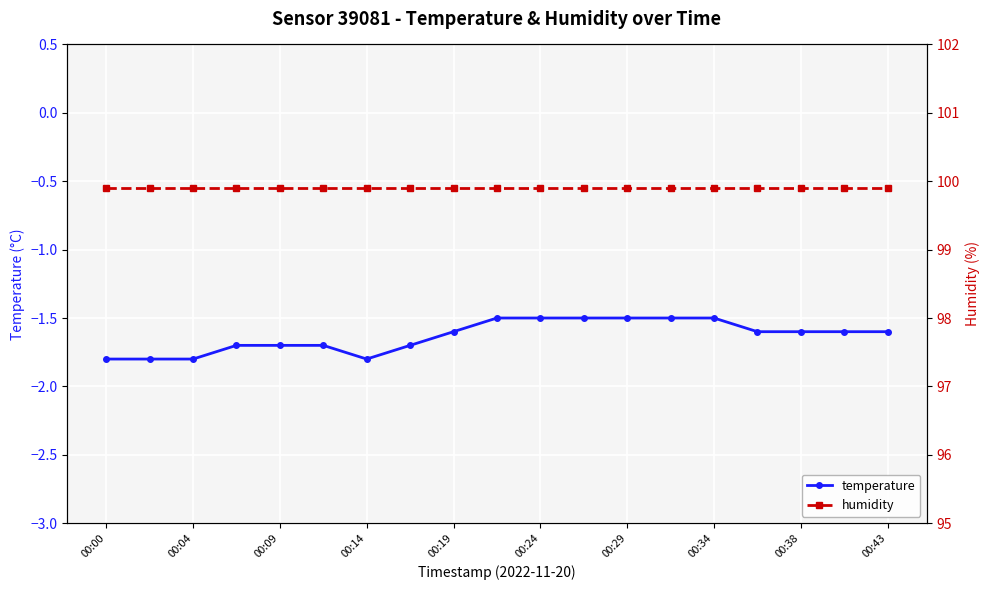

True or false: temperature has a value of -1.5 at 00:24.

True